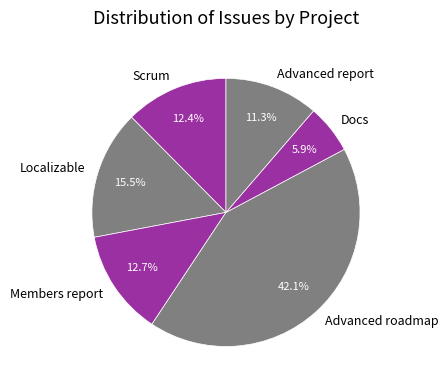

What is the smallest slice in the pie chart?

Docs